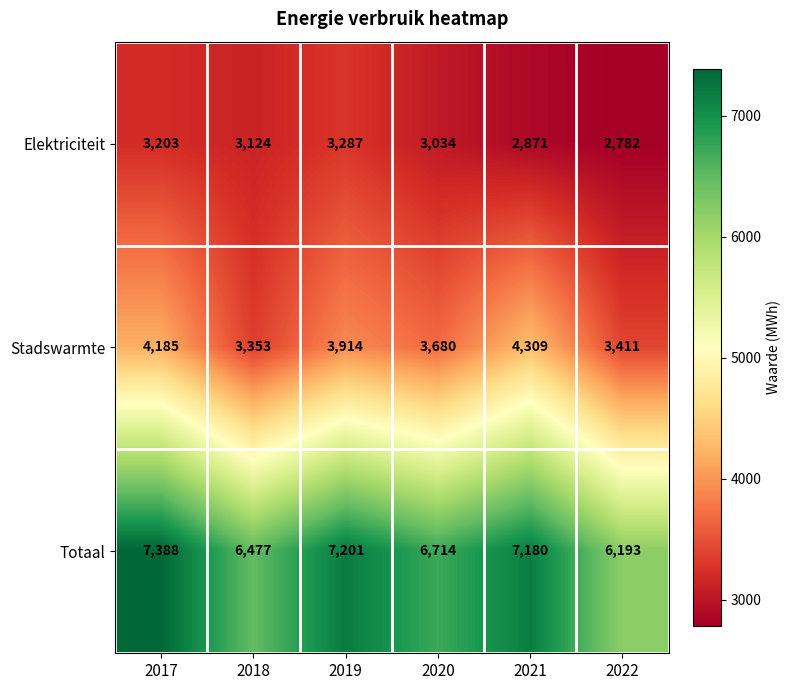

How many series are shown in this chart?

3